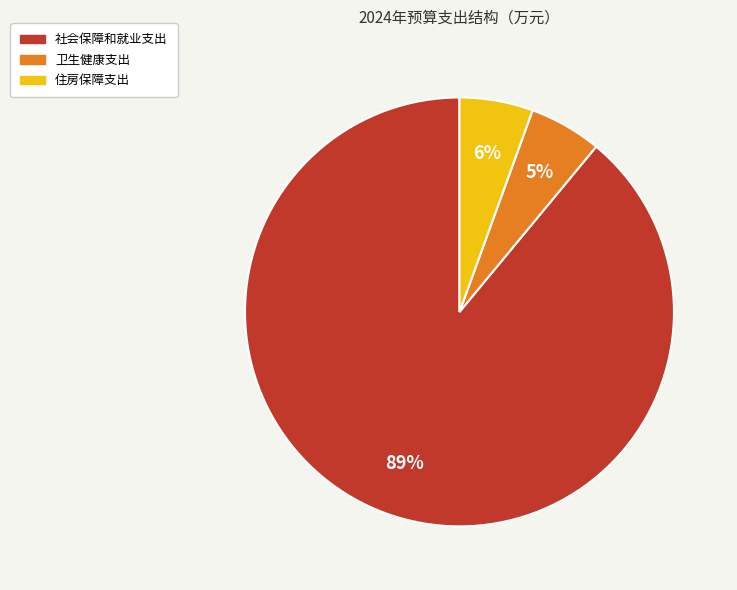

What is the largest slice in the pie chart?

社会保障和就业支出